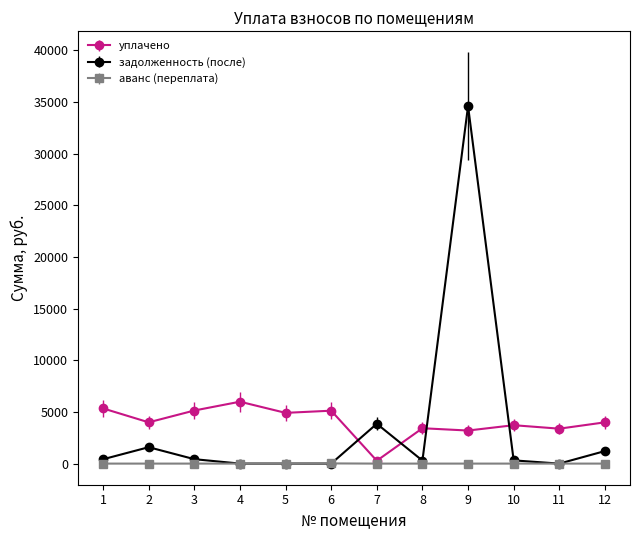

What is the sum of the задолженность (после) values at 7 and 5?

3852.8